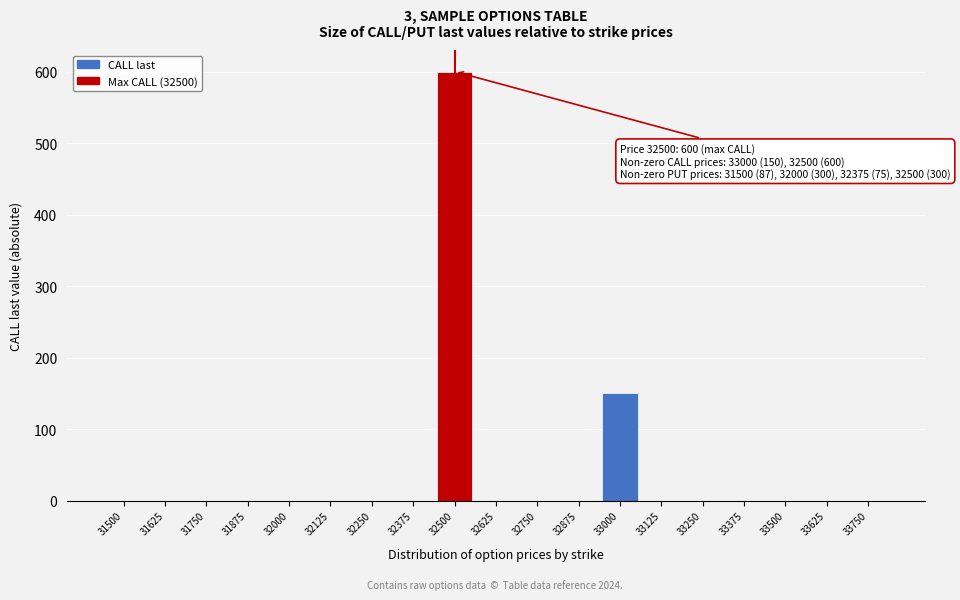

Reading left to right, extract all data points from this chart.

31500=0	31625=0	31750=0	31875=0	32000=0	32125=0	32250=0	32375=0	32500=600	32625=0	32750=0	32875=0	33000=150	33125=0	33250=0	33375=0	33500=0	33625=0	33750=0